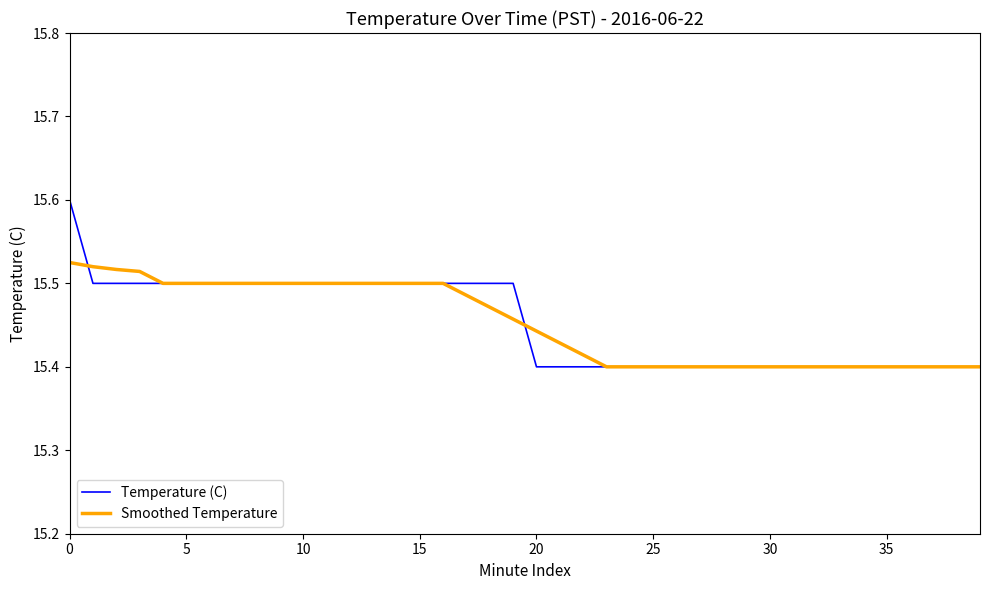

Which series has the largest range (max minus min)?

Temperature (C)